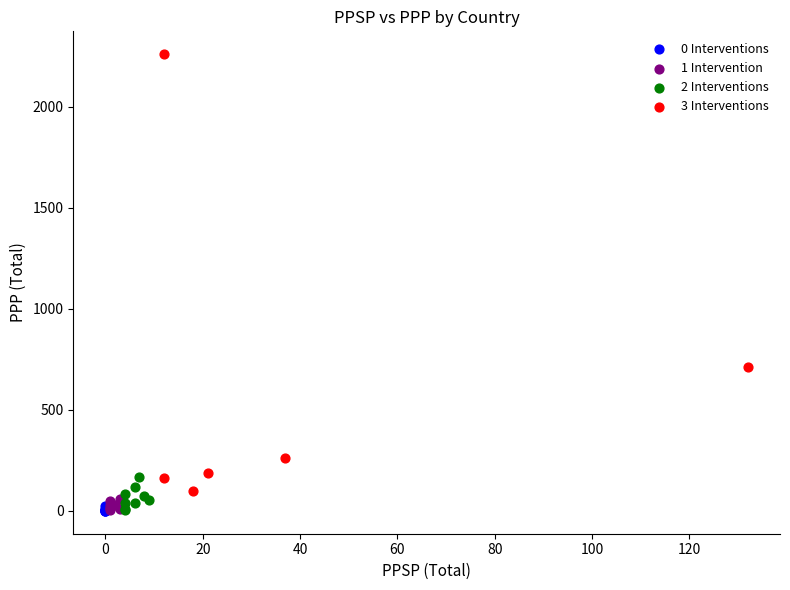

Which series has the widest spread of Y values?

3 Interventions